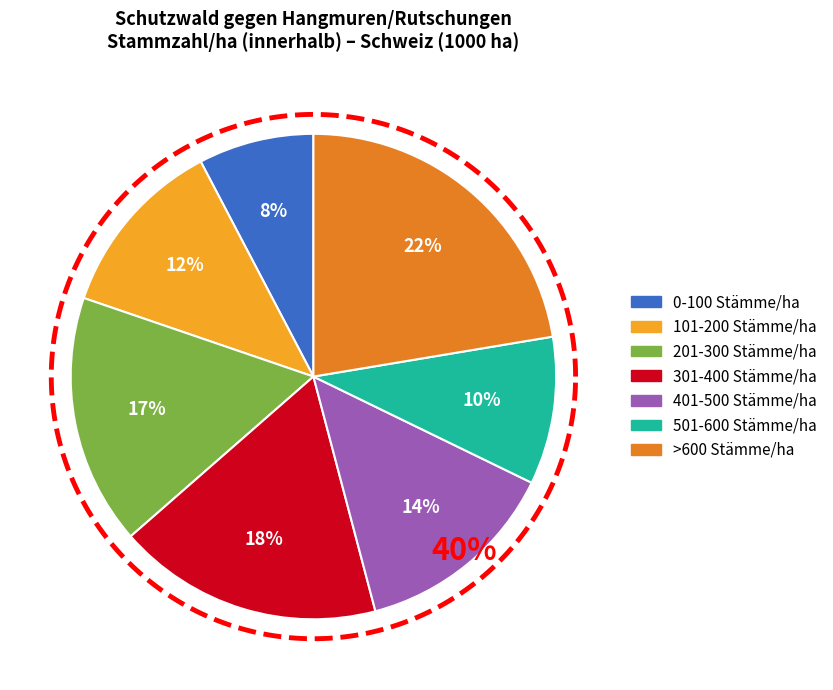

The >600 Stämme/ha slice represents 33% of the pie. True or false?

False